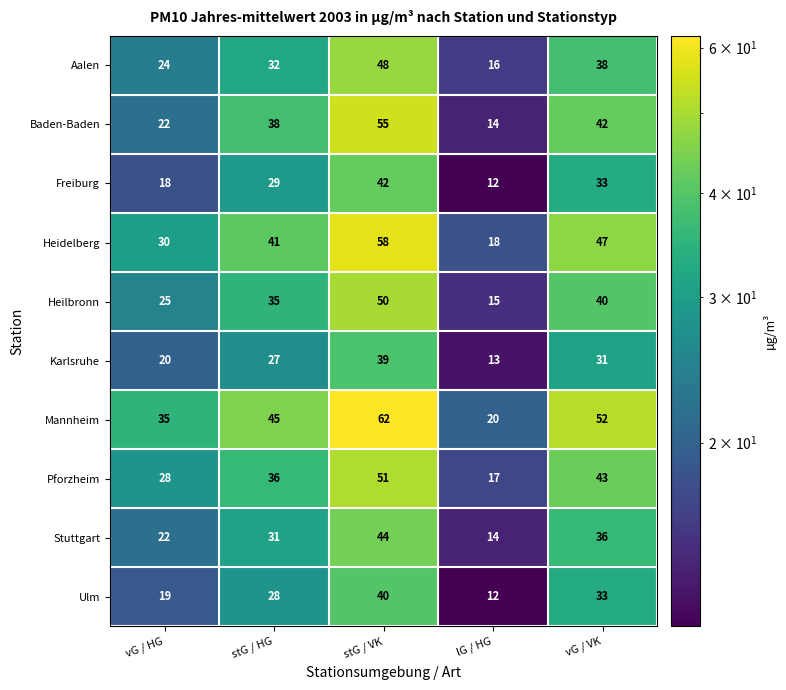

The value of Ulm at stG / VK is 40. True or false?

True